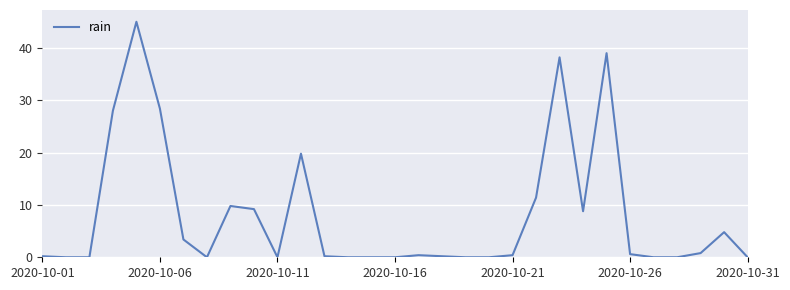

What is the difference between the maximum and minimum values?

45.0